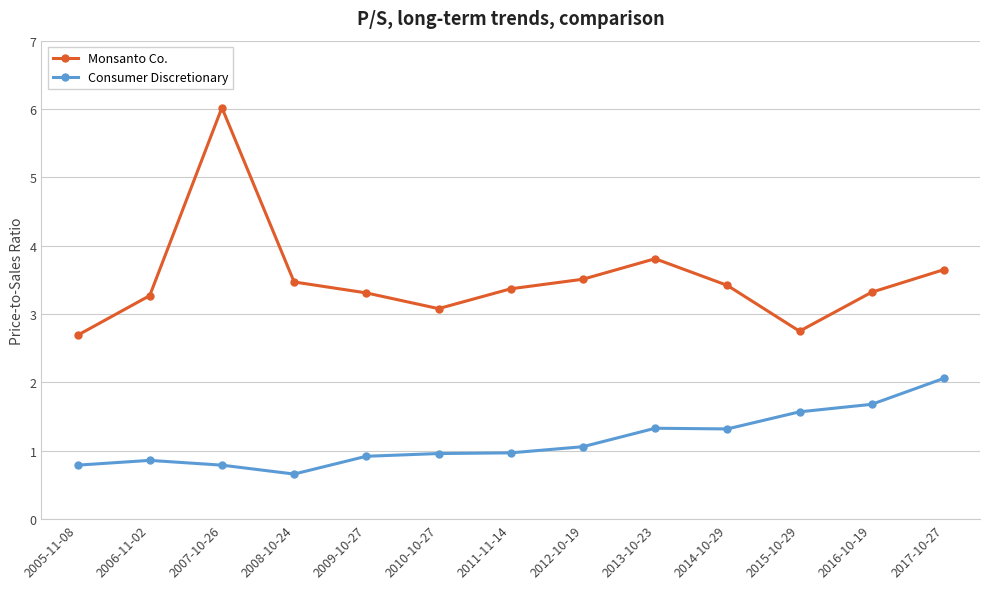

True or false: Consumer Discretionary has a value of 0.9 at 2009-10-27.

True